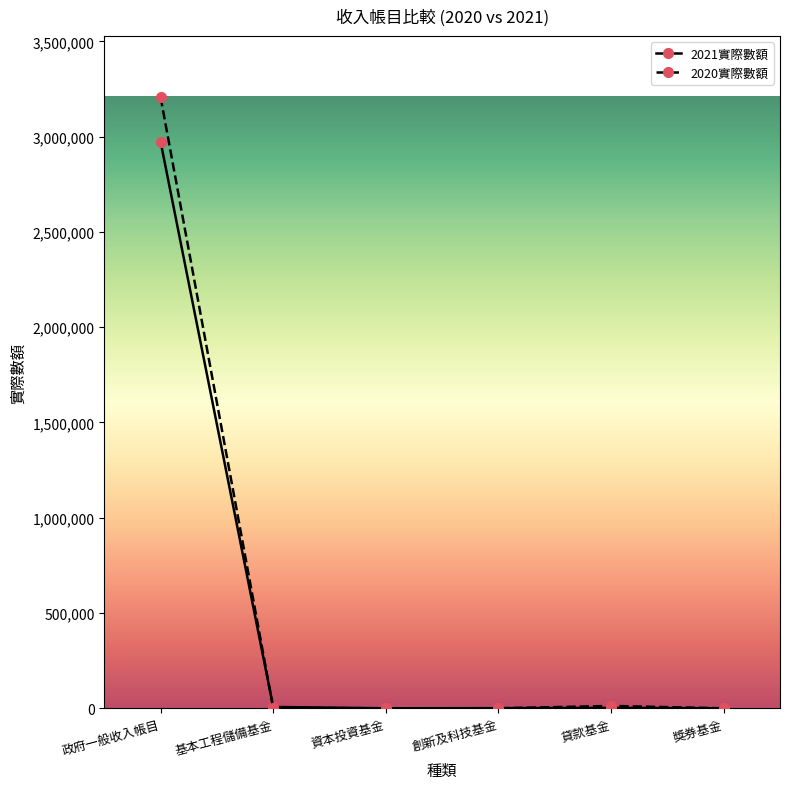

In 2021實際數額, how many points are higher than both neighbors (excluding endpoints)?

1